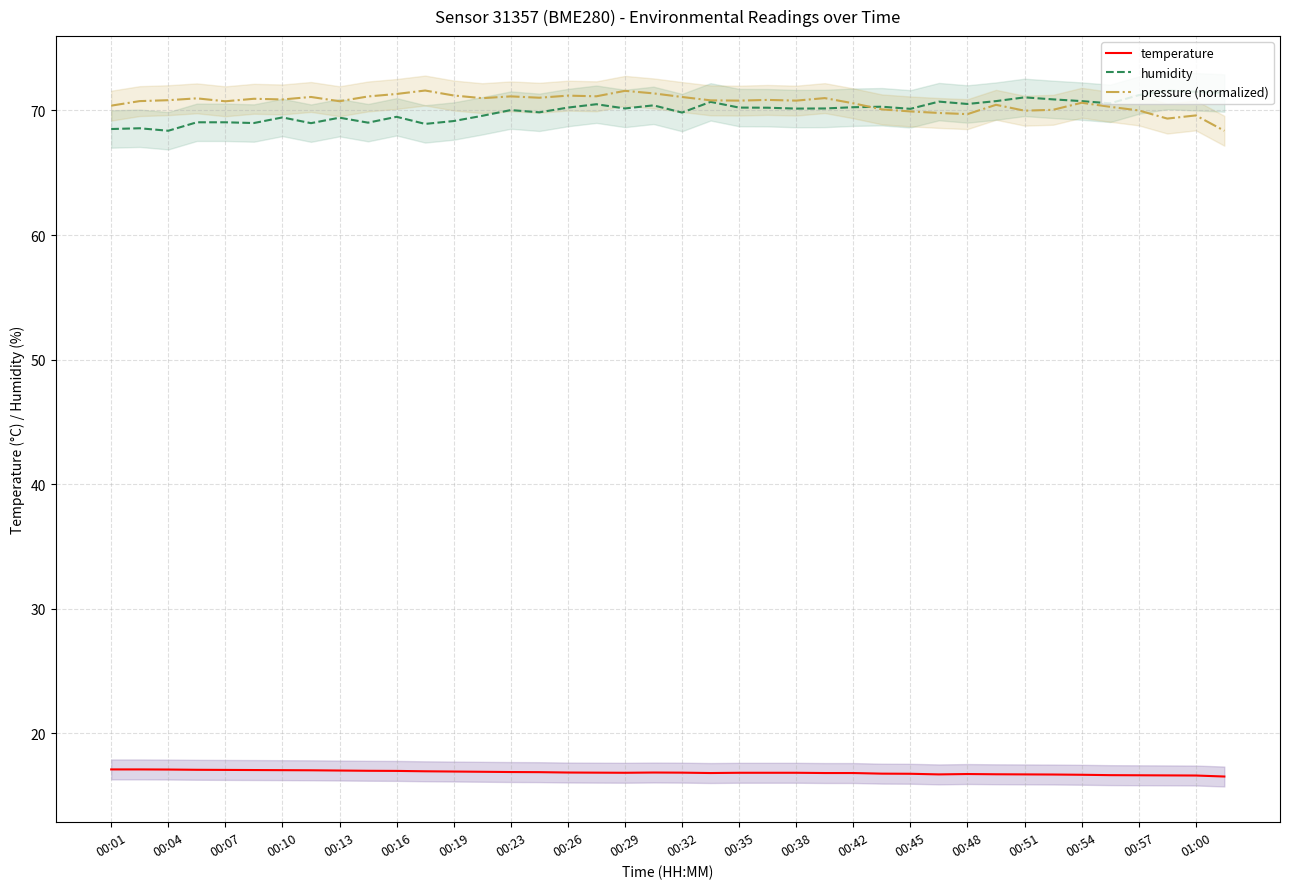

What are all the series names shown in the legend?

temperature, humidity, pressure (normalized)